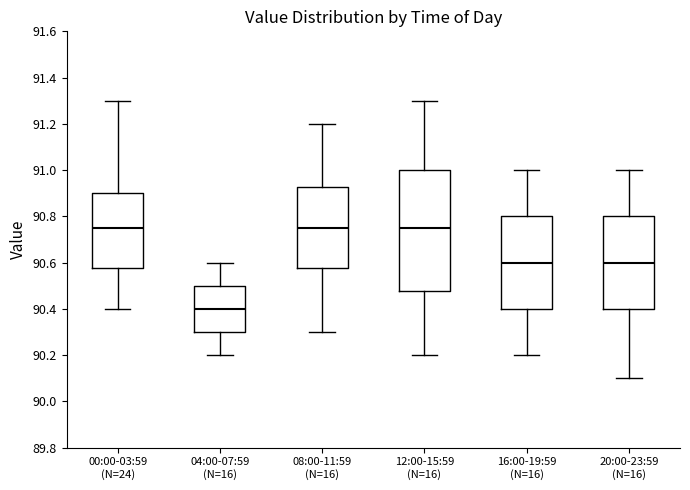

Where is the upper edge of the box for 04:00-07:59 (N=16) on the y-axis? The values are not printed on the chart, so give them approximately, as read against the axis.

90.50